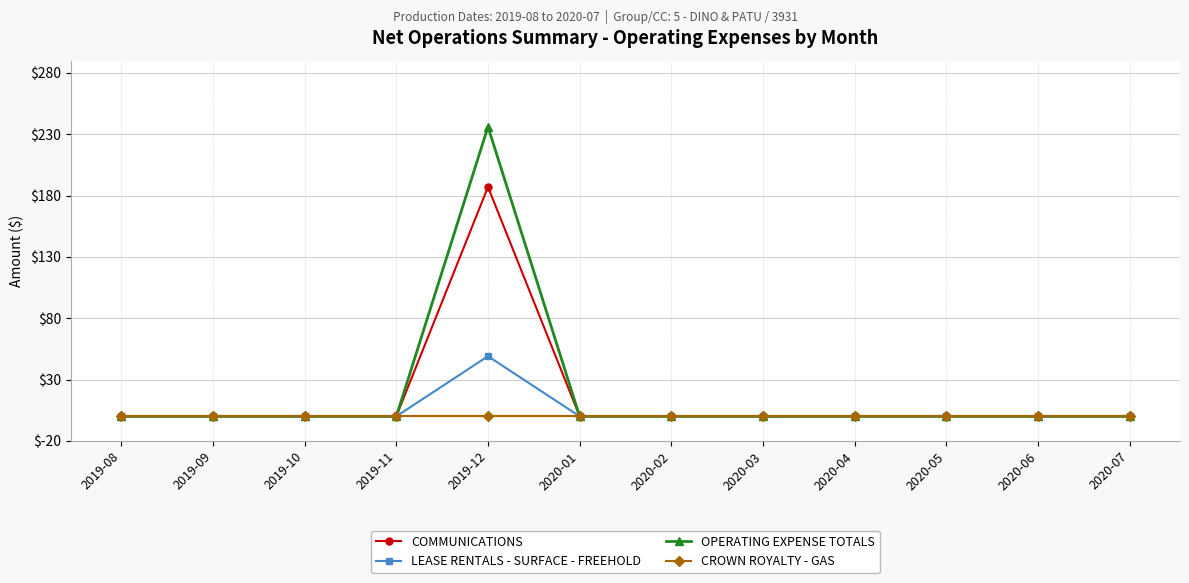

Which category has the highest value across all series?

2019-12